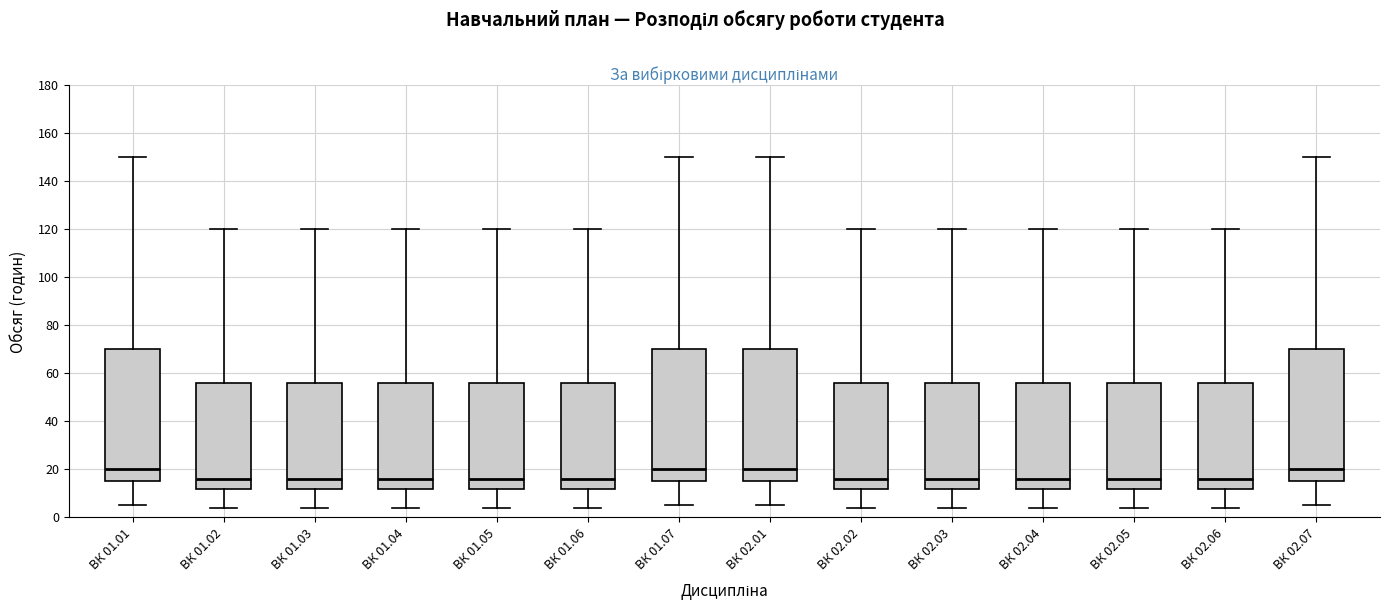

Where is the lower edge of the box for ВК 02.04 on the y-axis? The values are not printed on the chart, so give them approximately, as read against the axis.

12